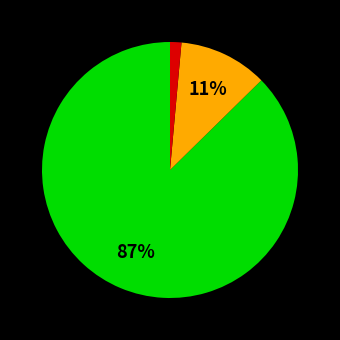

How many slices are in this pie chart?

3